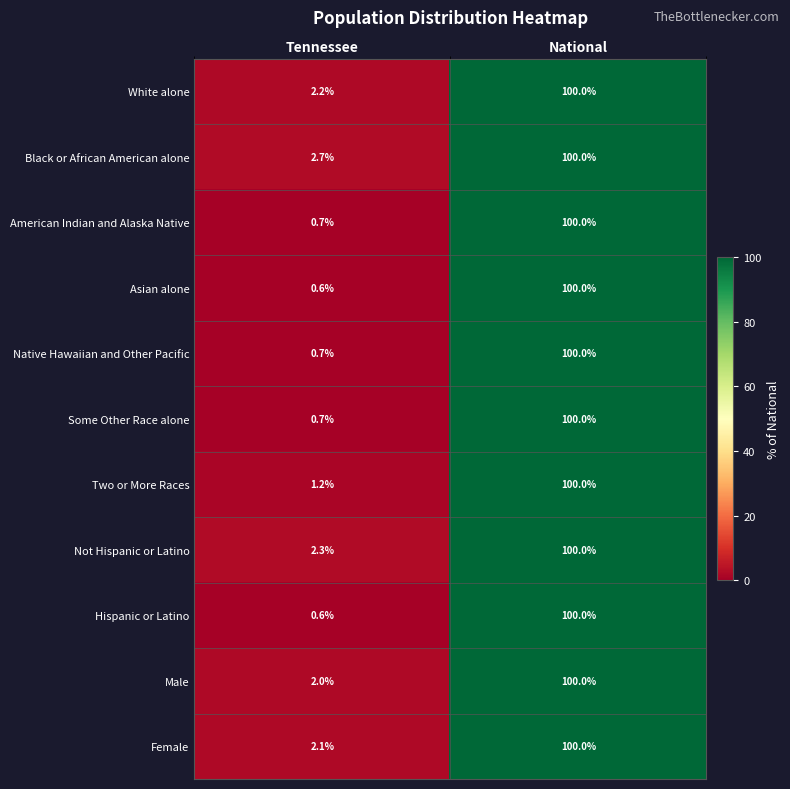

What is the spread (max minus min) of values at Tennessee?

2.1